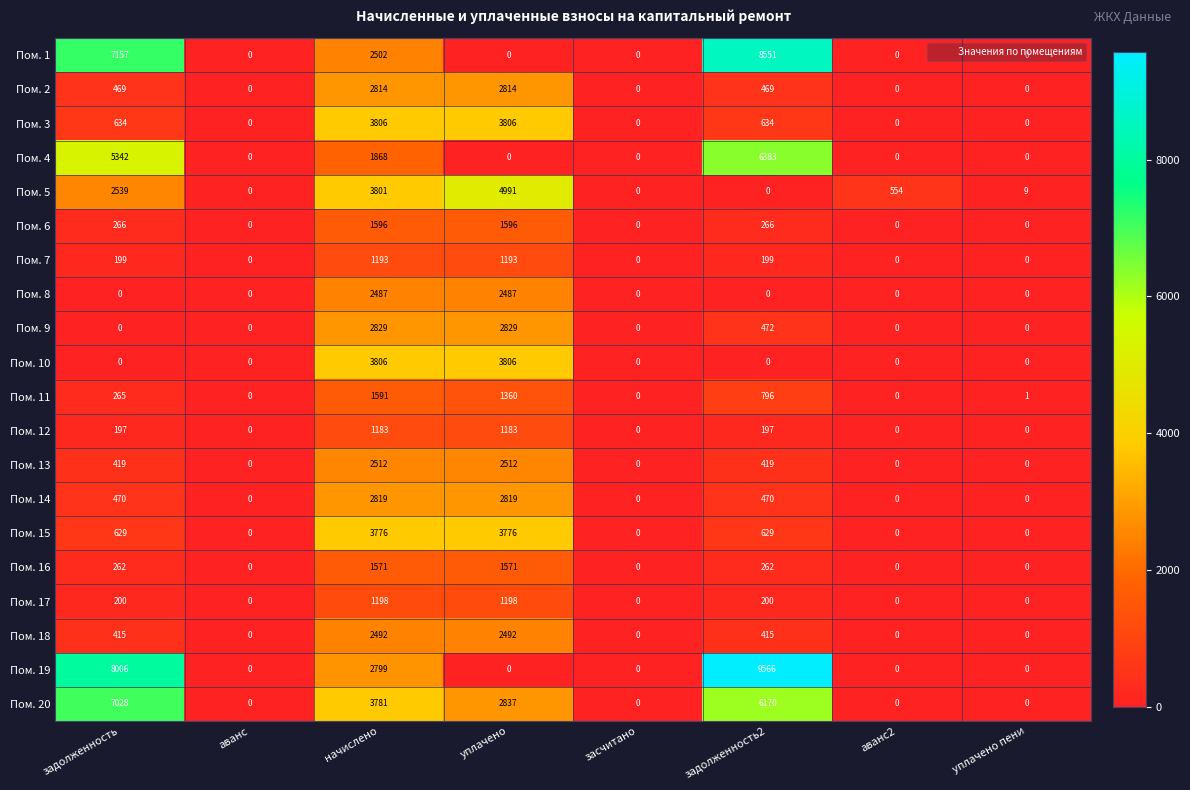

Where is Пом. 4 nearest to the value 3191?

начислено